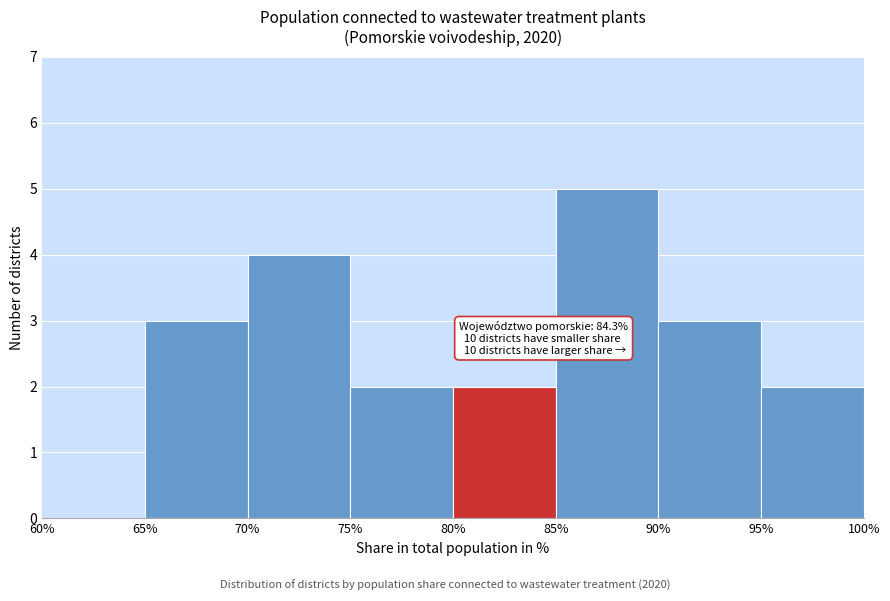

Which range on the x-axis has the tallest bar?

85% to 90%